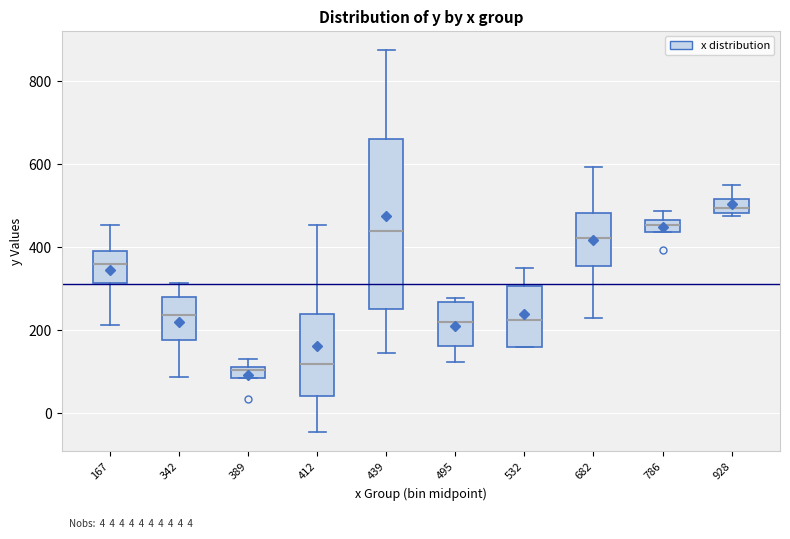

Comparing the boxes themselves (not the whiskers), which one is the tallest?

439